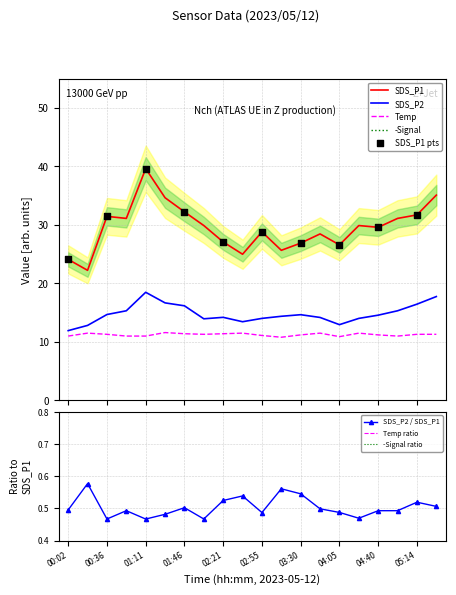

Which series has the largest Y range (max minus min)?

SDS_P1